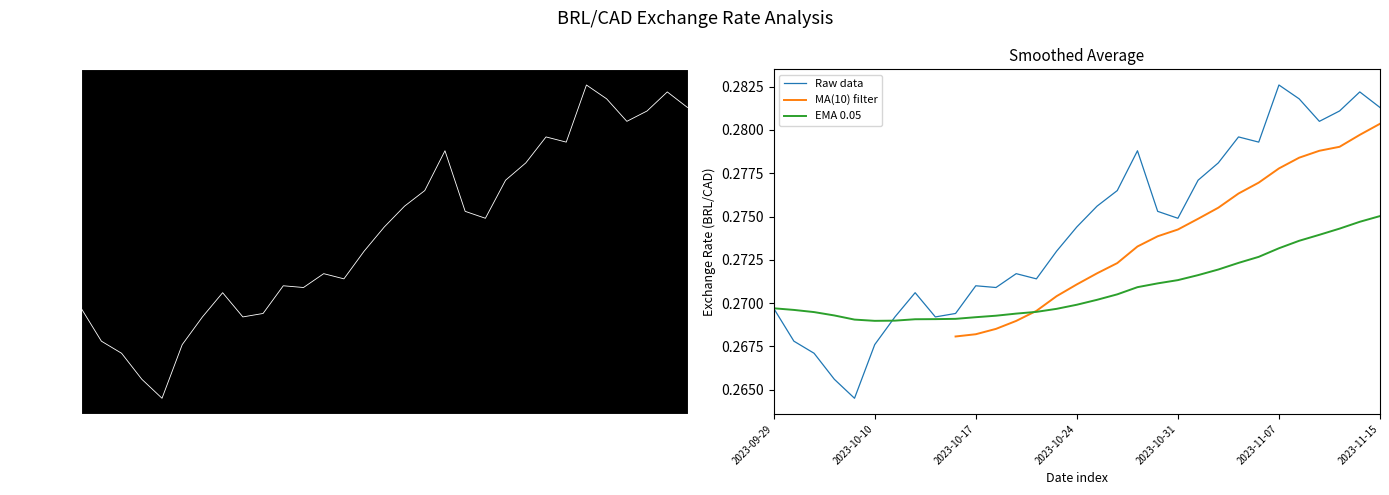

Rank the categories by value from lowest to highest.

2023-10-06, 2023-10-05, 2023-10-04, 2023-10-10, 2023-10-03, 2023-10-11, 2023-10-13, 2023-10-16, 2023-09-29, 2023-10-12, 2023-10-18, 2023-10-17, 2023-10-20, 2023-10-19, 2023-10-23, 2023-10-24, 2023-10-31, 2023-10-30, 2023-10-25, 2023-10-26, 2023-11-01, 2023-11-02, 2023-10-27, 2023-11-06, 2023-11-03, 2023-11-09, 2023-11-10, 2023-11-15, 2023-11-08, 2023-11-14, 2023-11-07